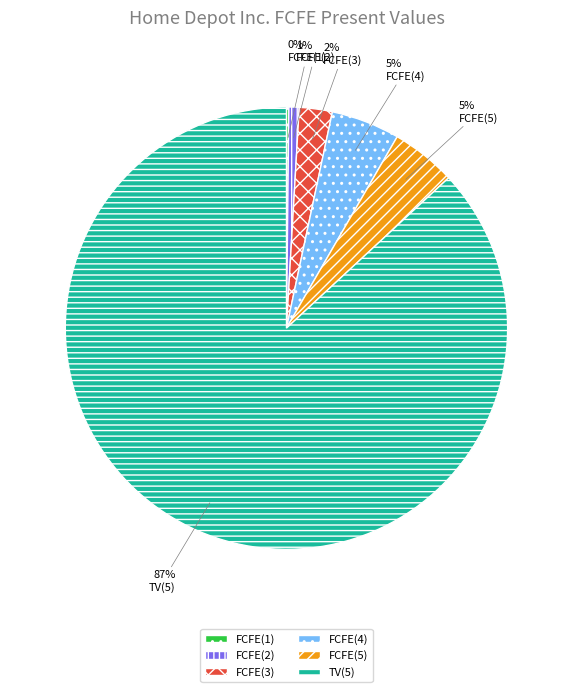

To the nearest percent, what is the difference between the largest and smallest slice percentages?

87%